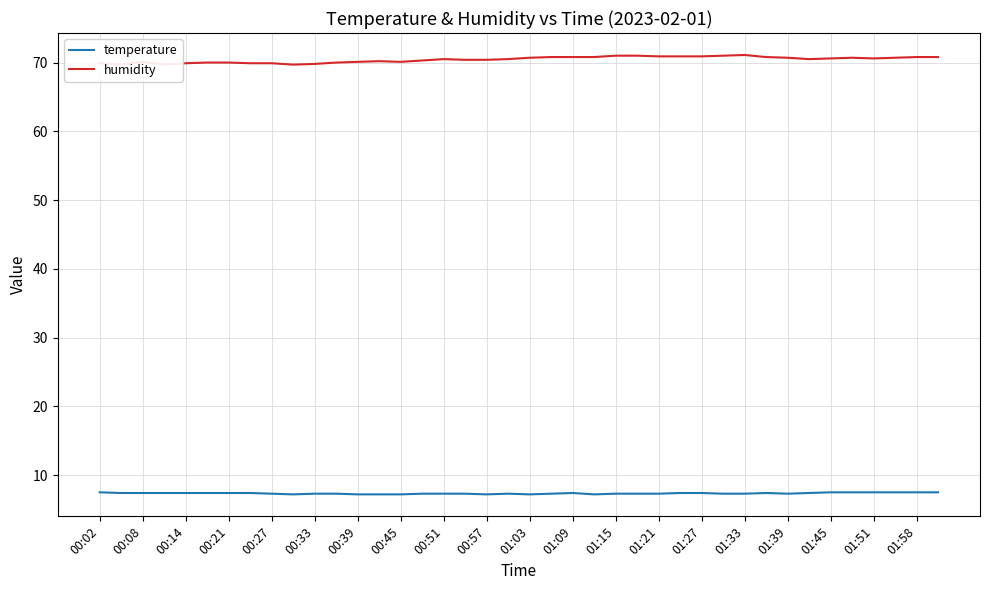

Where does the humidity series first go above 70?

00:08